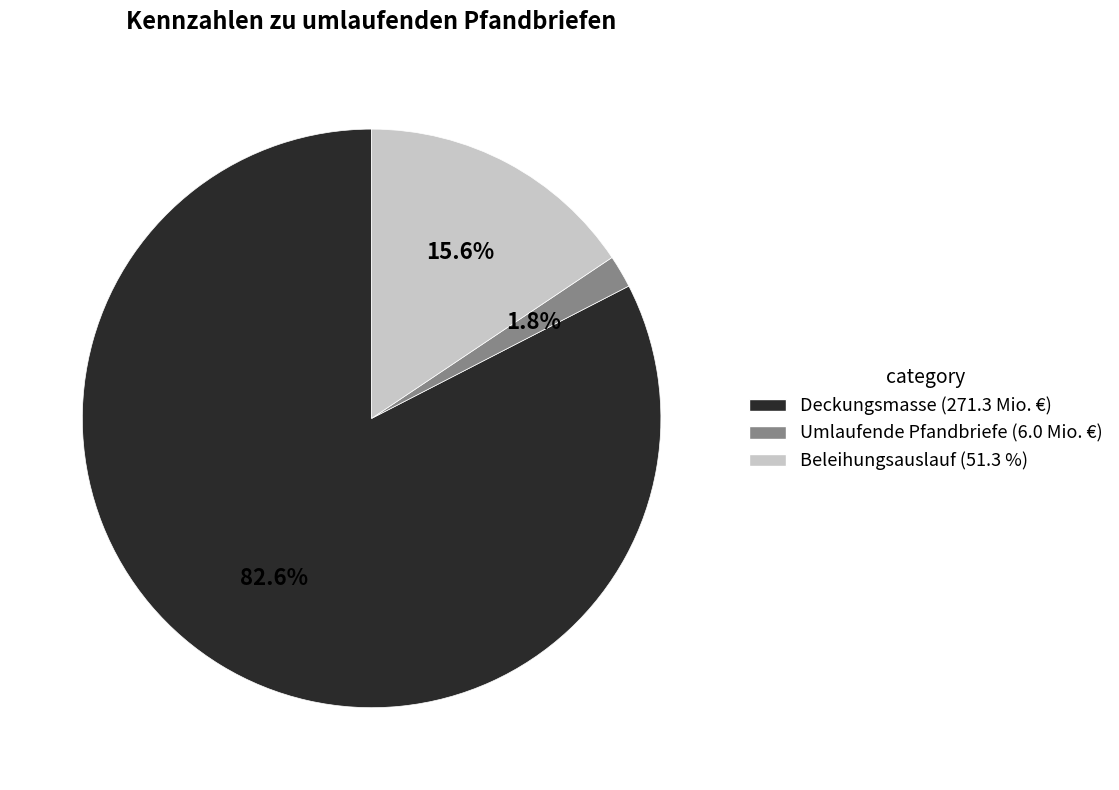

Count the number of slices in the pie.

3